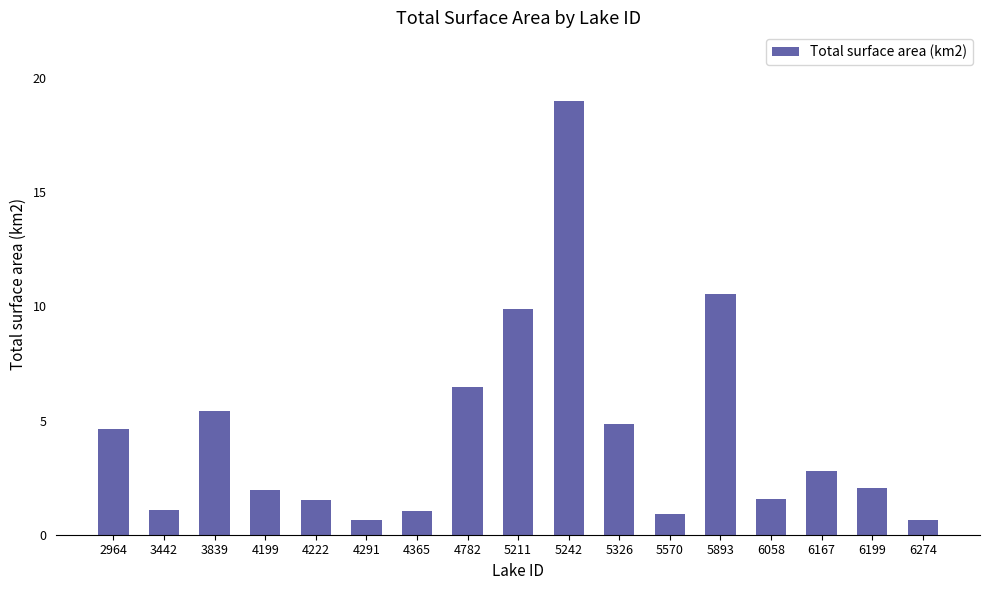

What is the value of the 5th bar from the left?

1.5